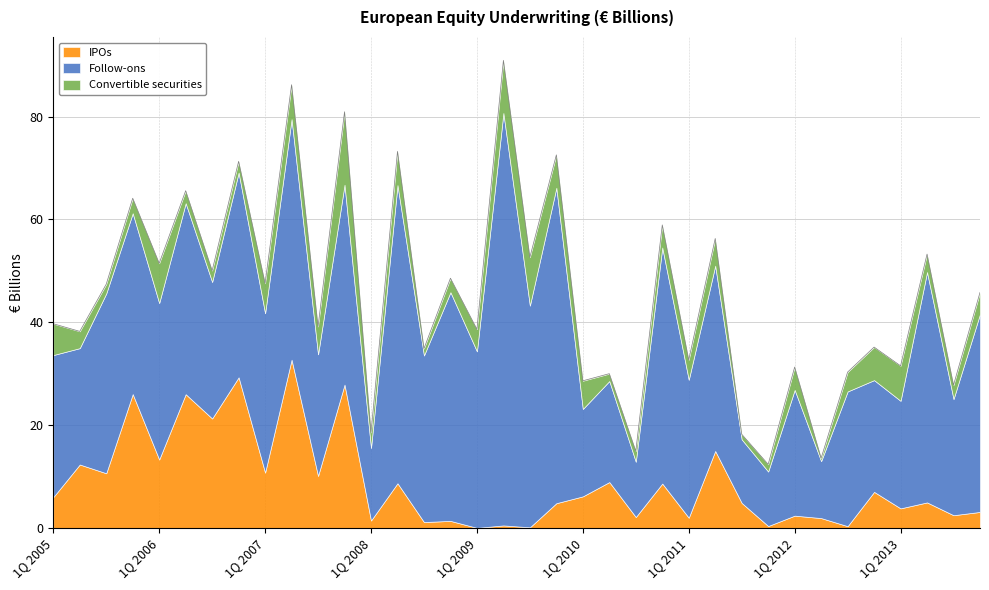

List the series in order of their peak value, lowest first.

Convertible securities, IPOs, Follow-ons